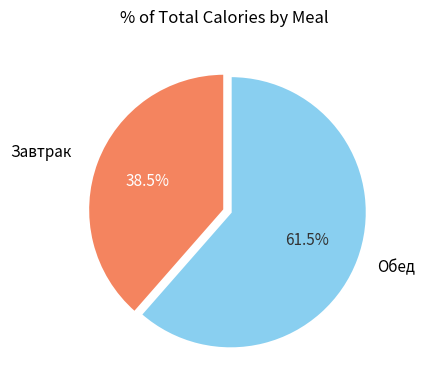

Does Обед represent more than half of the total?

Yes